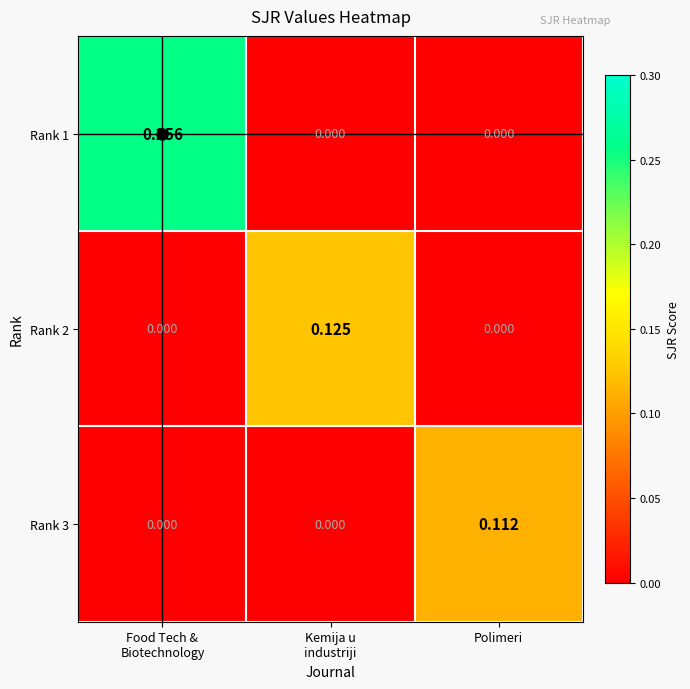

Is the value of Rank 2 at Polimeri greater than the value of Rank 3 at Polimeri?

No